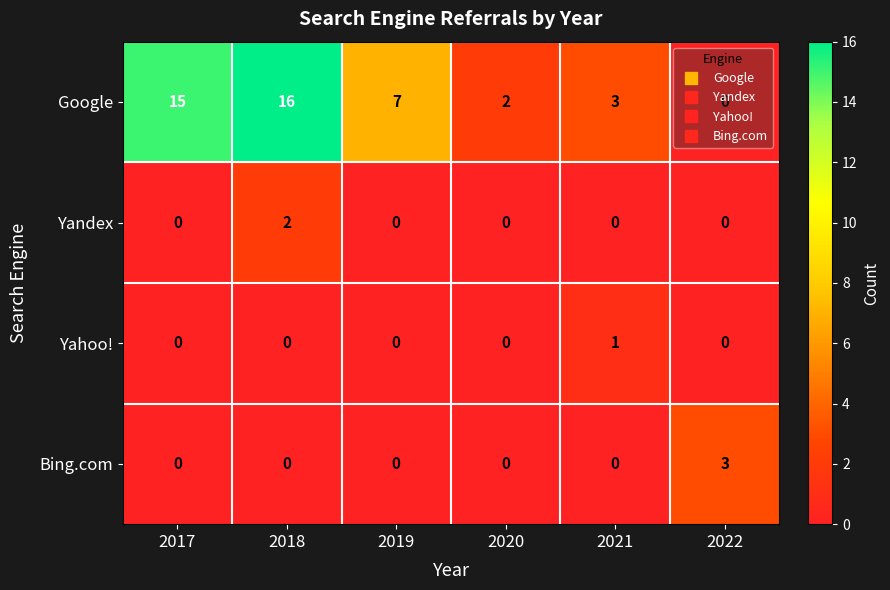

At how many categories does at least one series exceed 9?

2